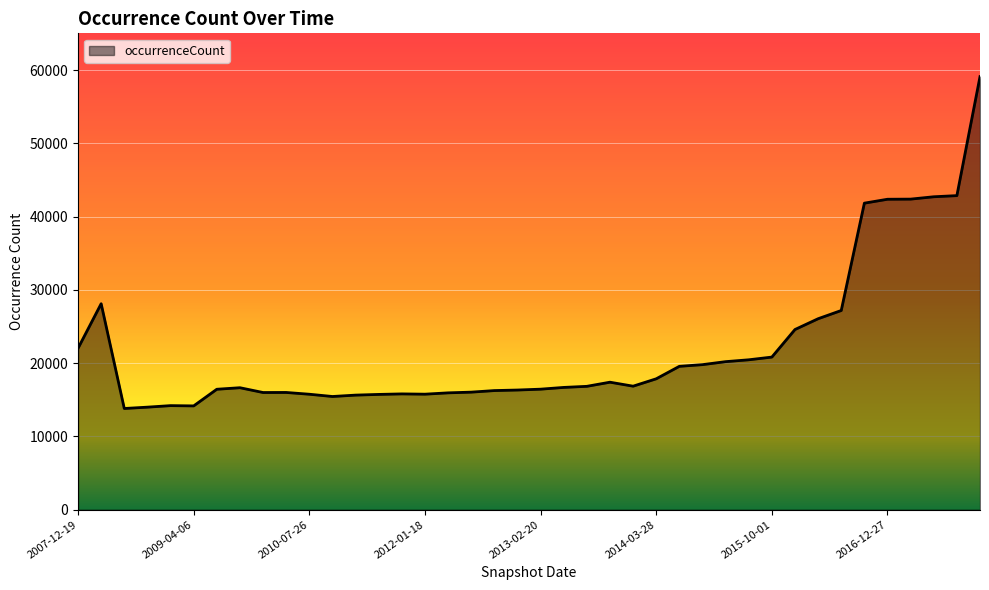

What is the maximum value shown in the chart?

59114